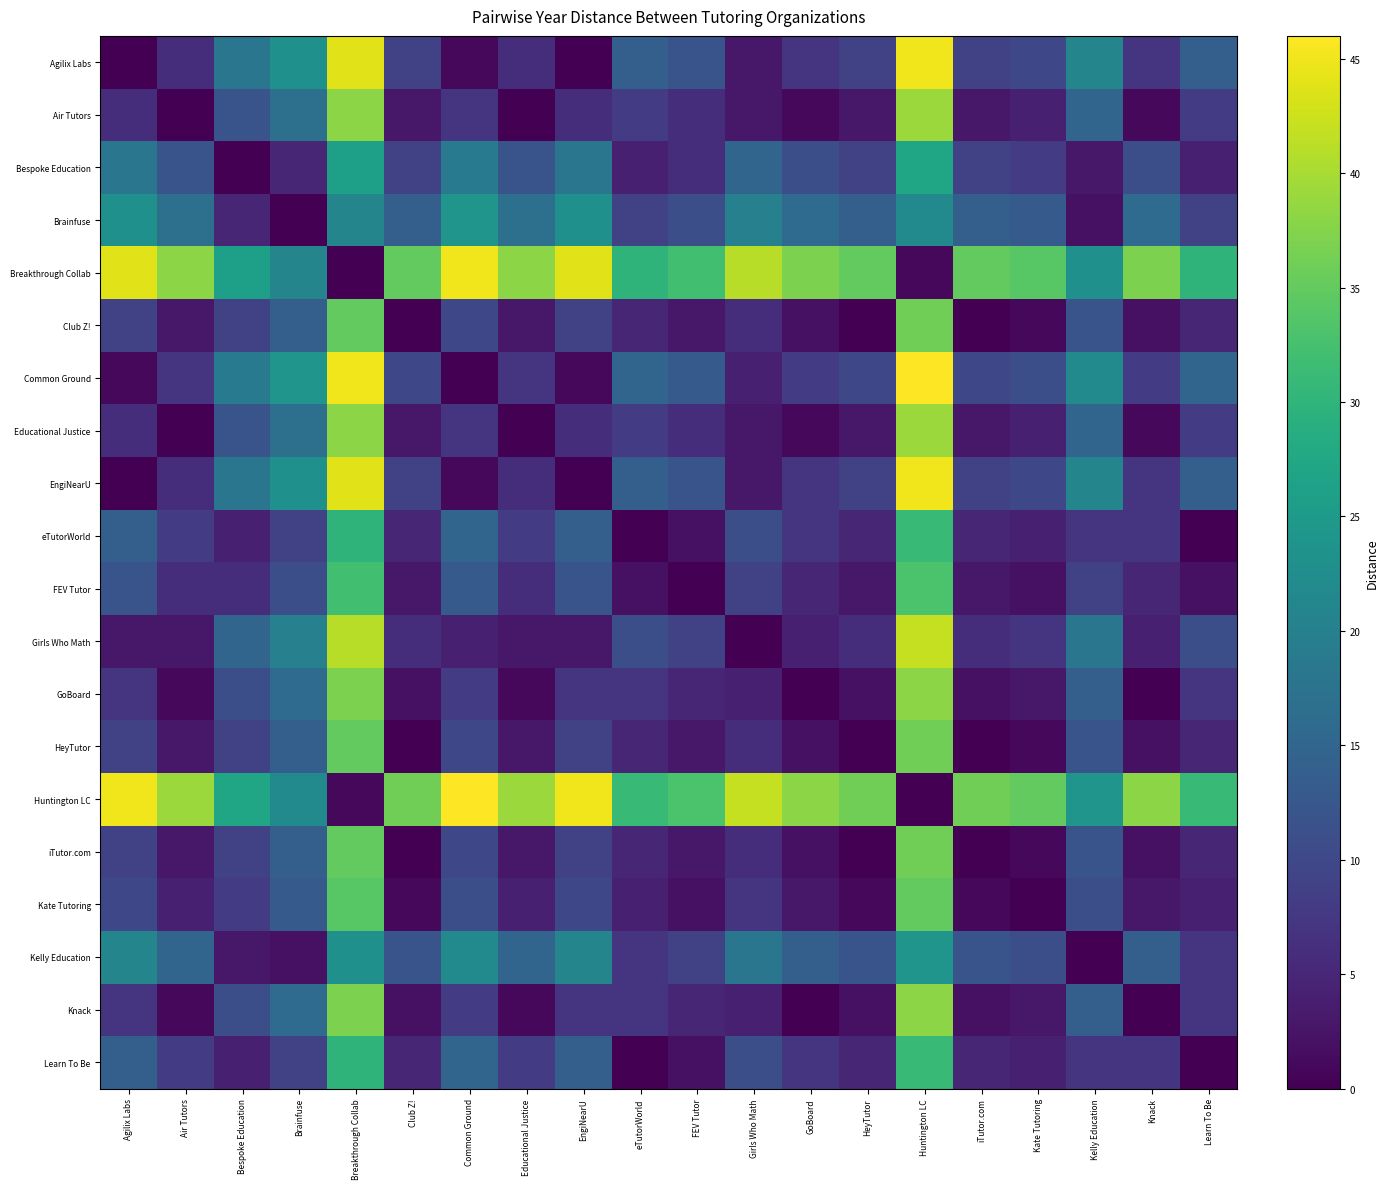

What is the spread (max minus min) of values at Agilix Labs?

45